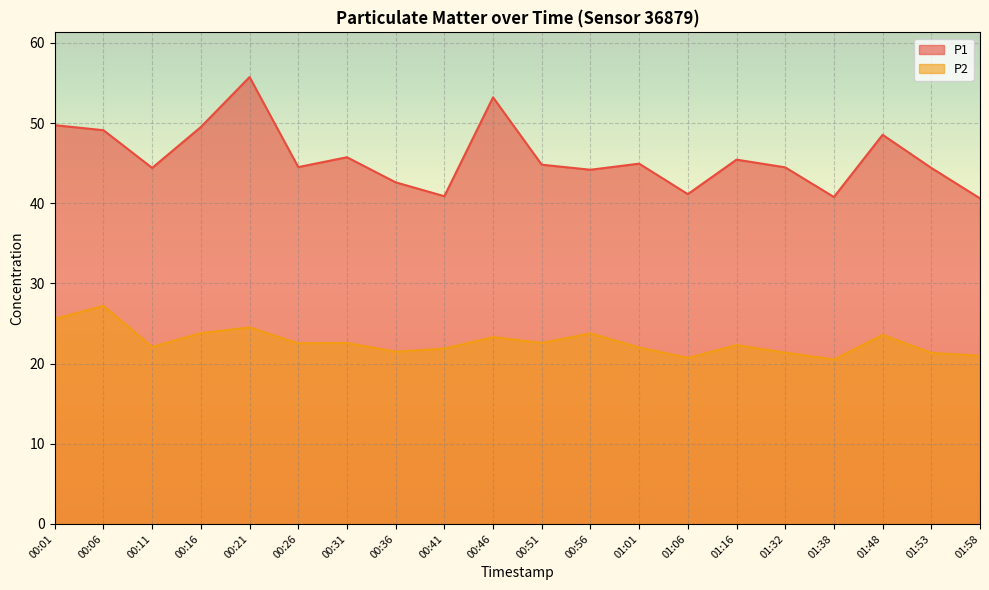

How many interior local valleys does the P1 series have?

6